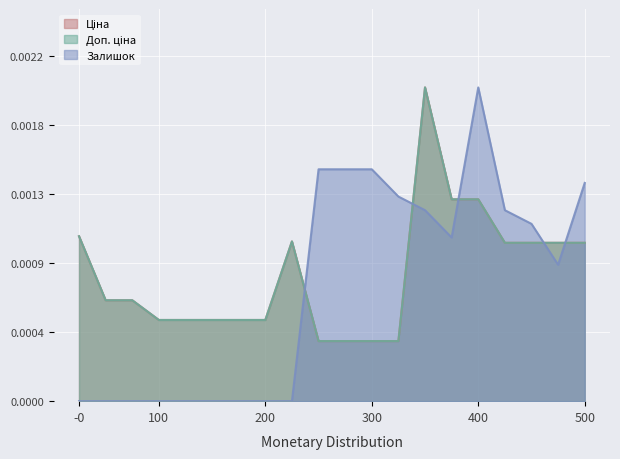

How many lines are shown in the chart?

3